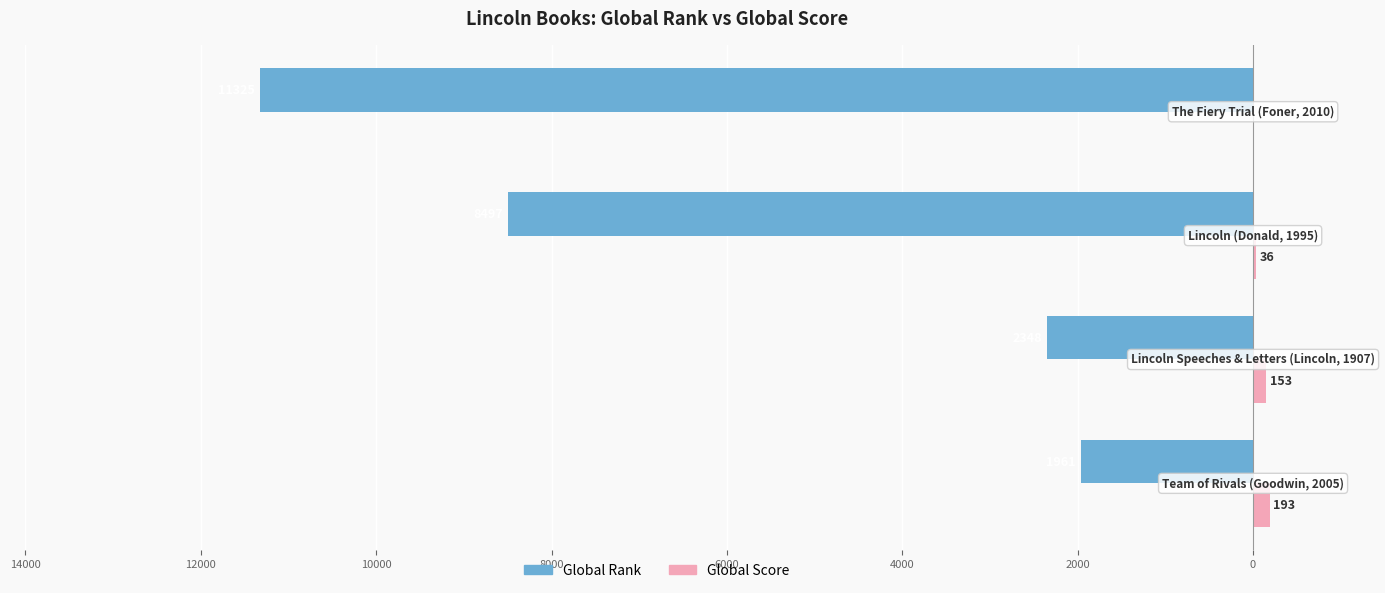

What are all the series names shown in the legend?

Global Rank, Global Score